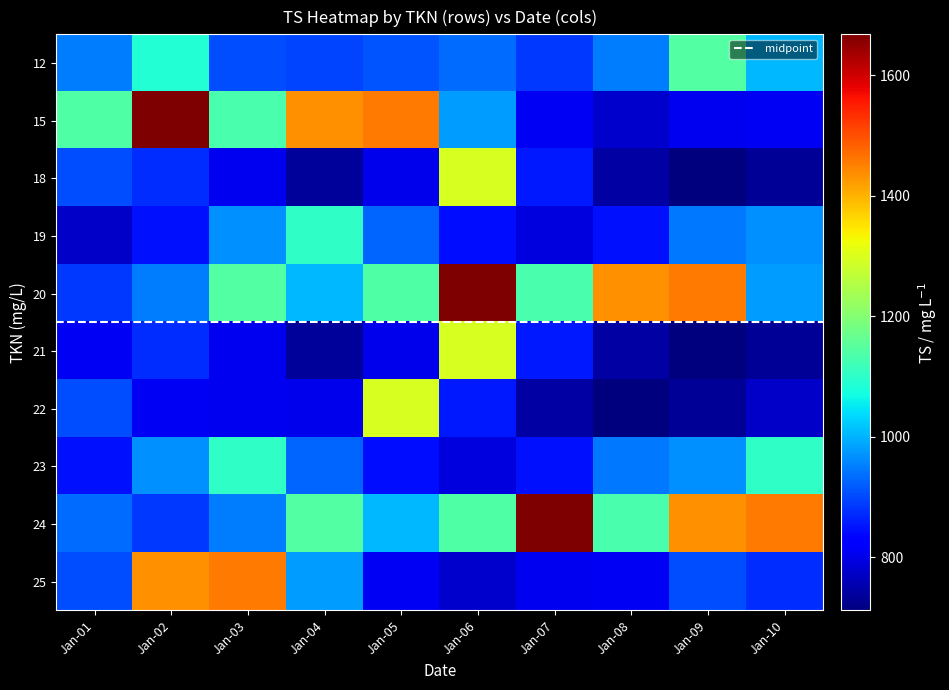

What is the difference between the highest and lowest values at Jan-05?

654